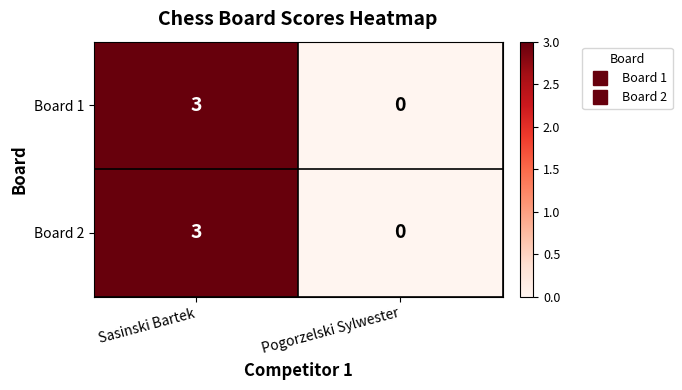

Reading left to right, transcribe all the data shown in this chart.

Board 1: Sasinski Bartek=3	Pogorzelski Sylwester=0
Board 2: Sasinski Bartek=3	Pogorzelski Sylwester=0